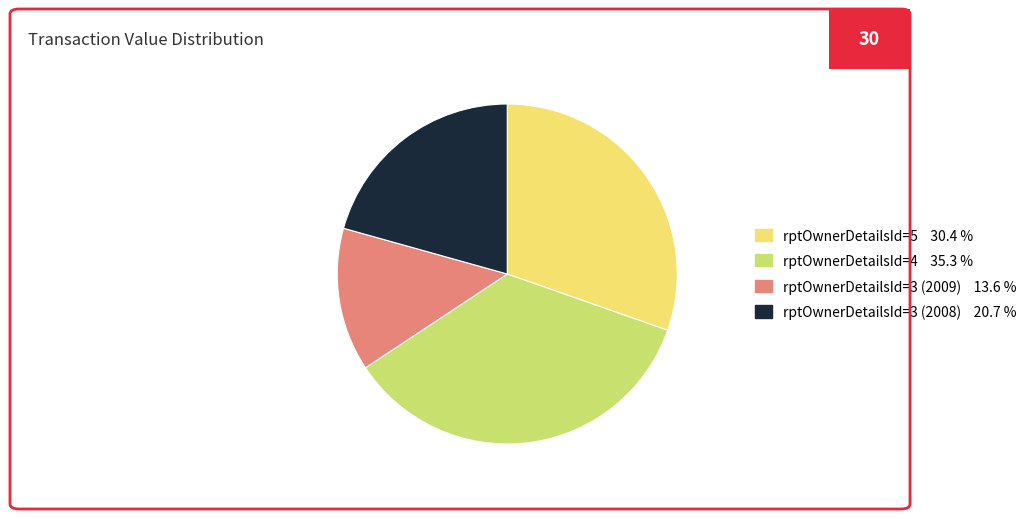

Between rptOwnerDetailsId=4 and rptOwnerDetailsId=5, which is larger?

rptOwnerDetailsId=4